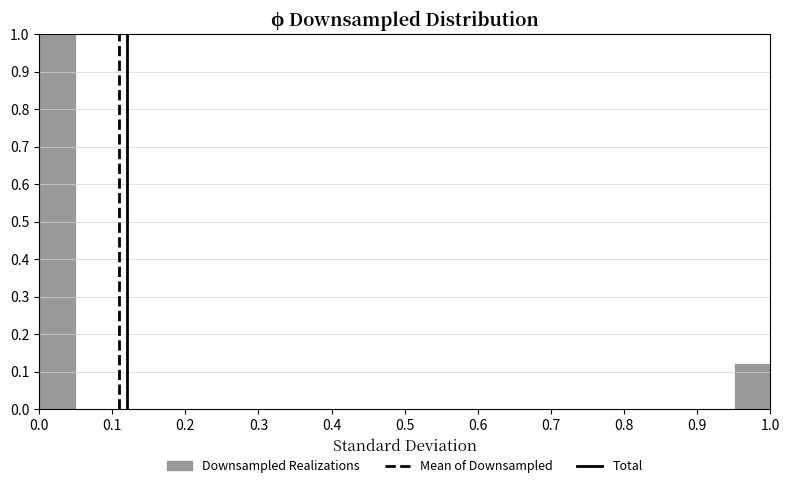

Over which range of the x-axis is the bar tallest?

0.00 to 0.05